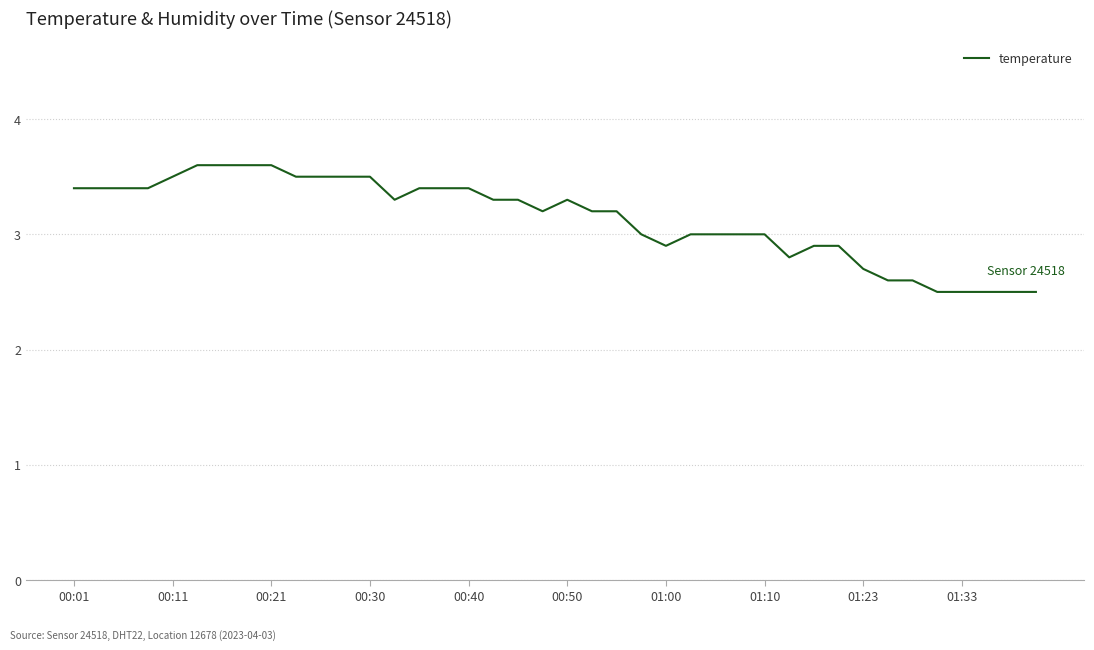

Does the chart have visible grid lines?

Yes